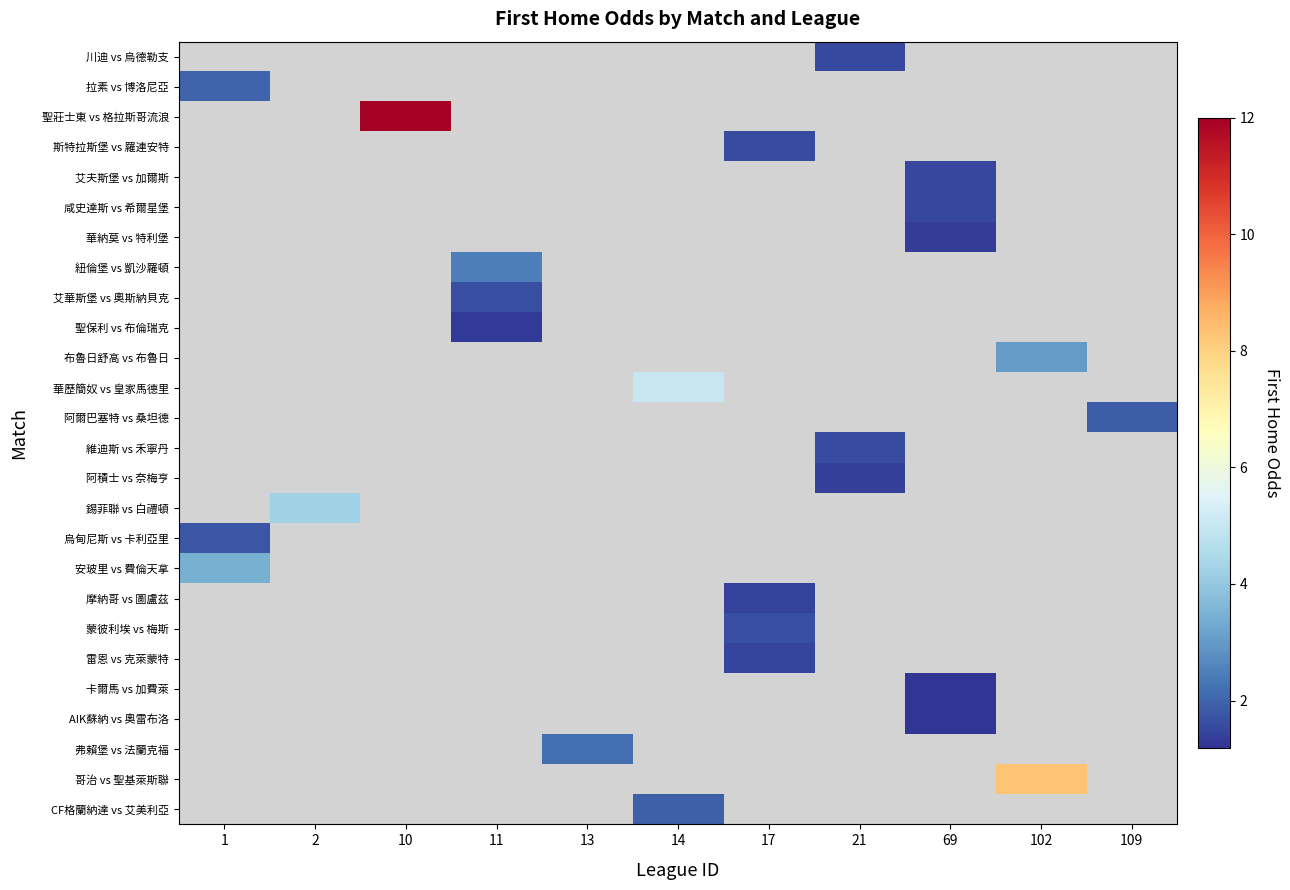

Where is 拉素 vs 博洛尼亞 nearest to the value 2?

1